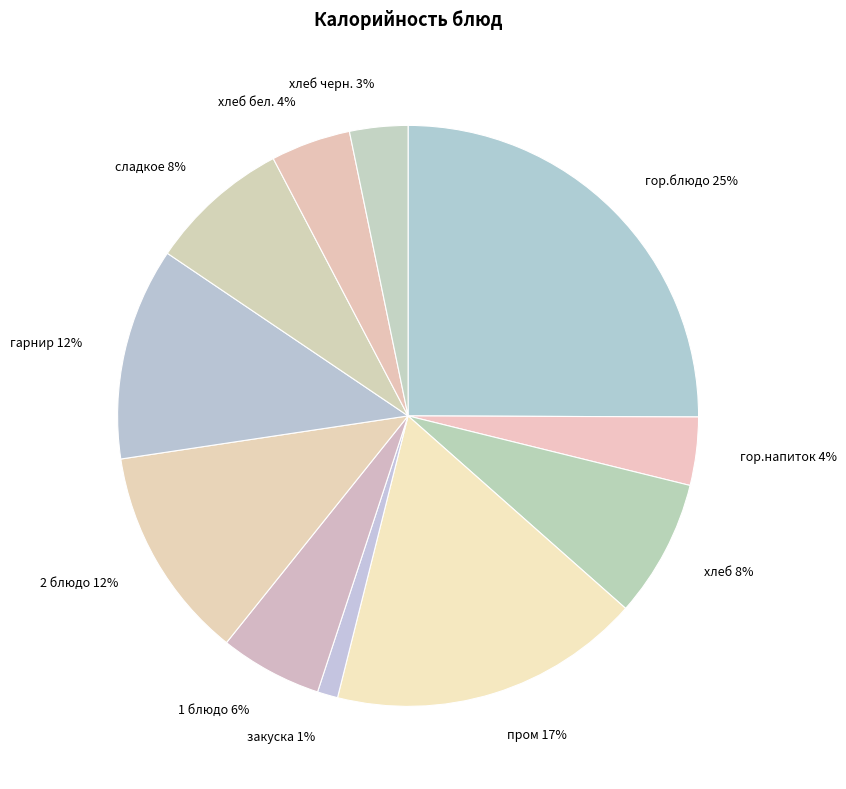

Which has a higher value, 1 блюдо 6% or хлеб 8%?

хлеб 8%